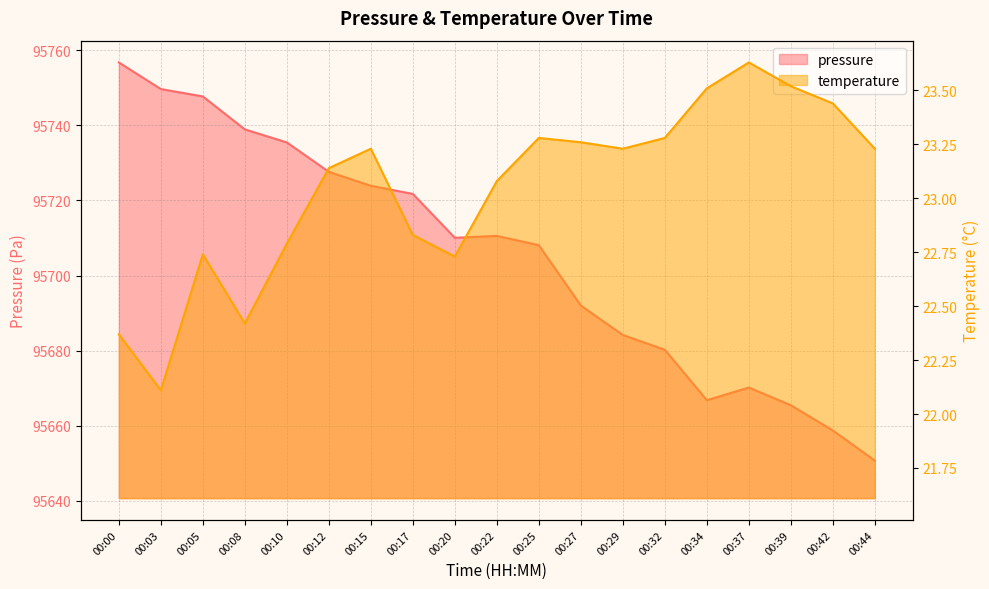

How many data points in pressure are less than 95710?

9